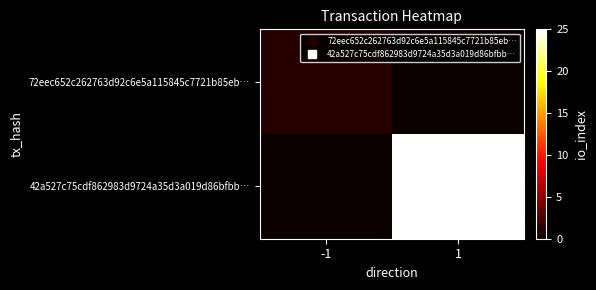

Which label corresponds to the smallest value in the chart?

1